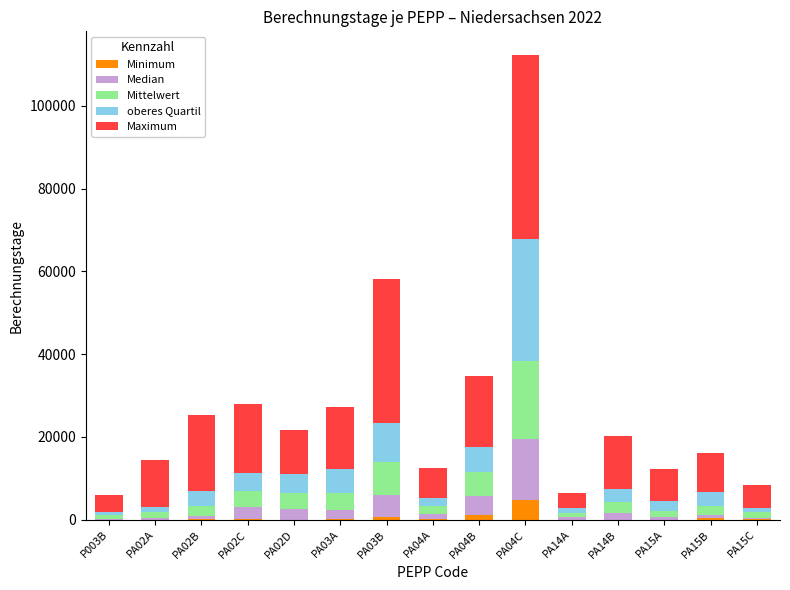

At which category is the sum across all series the highest?

PA04C